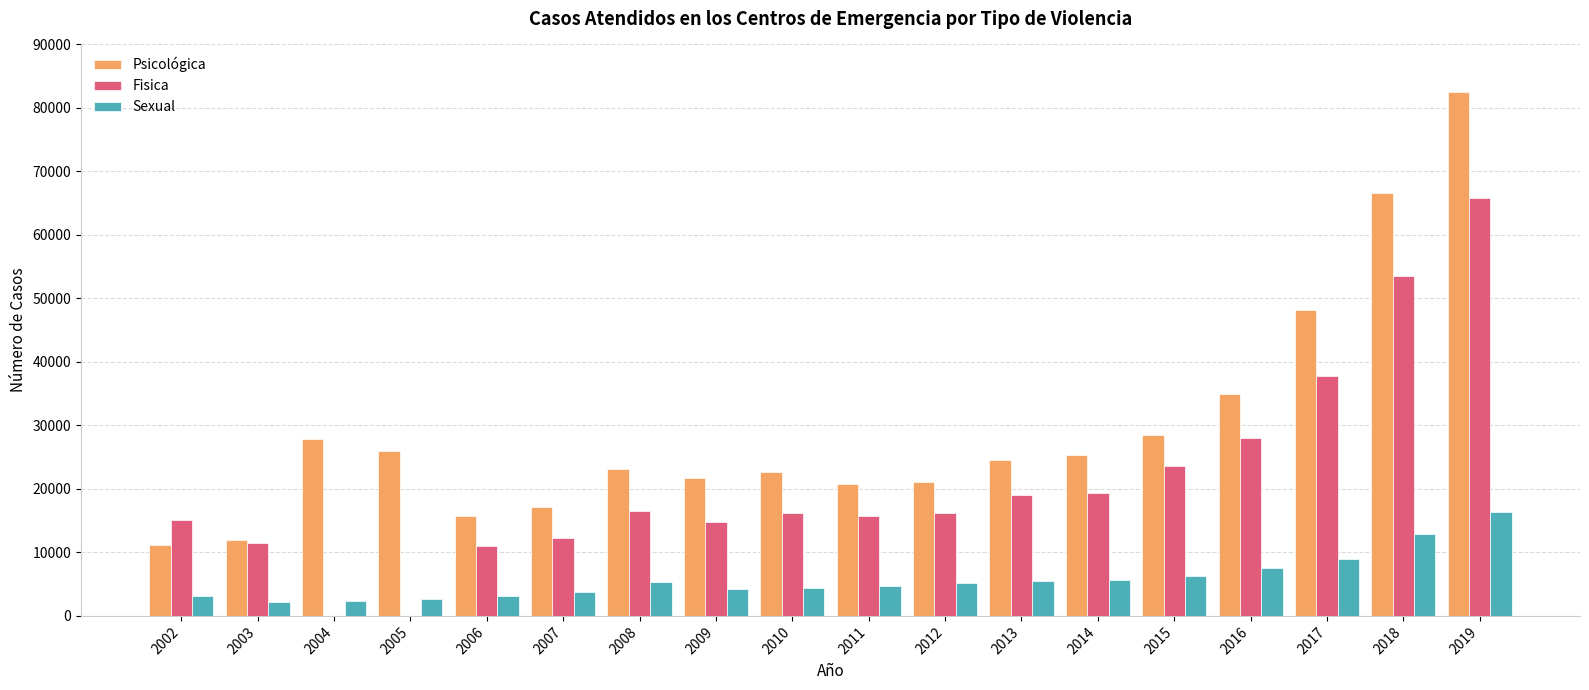

Are the bars grouped side by side (vs. stacked)?

Yes